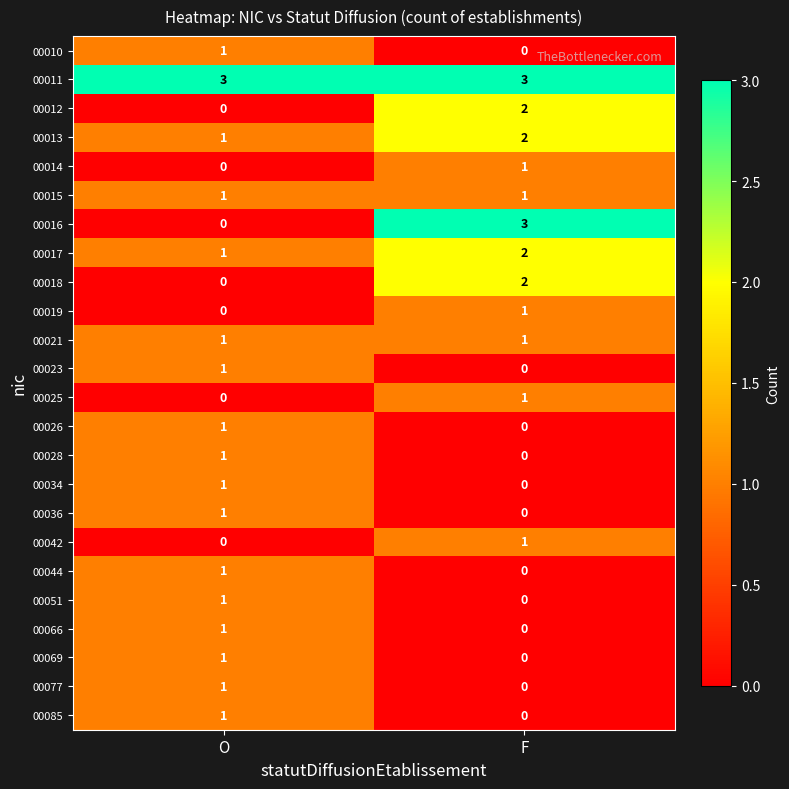

How many distinct data groups are displayed?

24